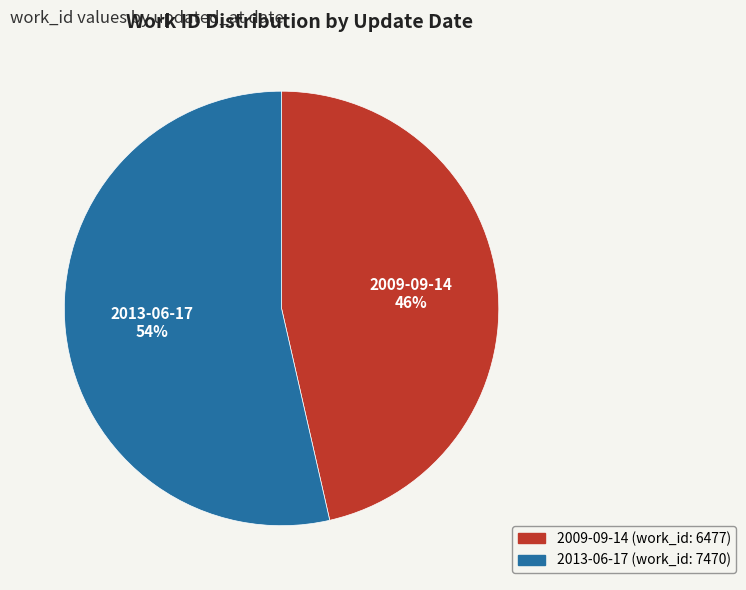

To the nearest percent, what is the combined percentage of 2013-06-17 and 2009-09-14?

100%